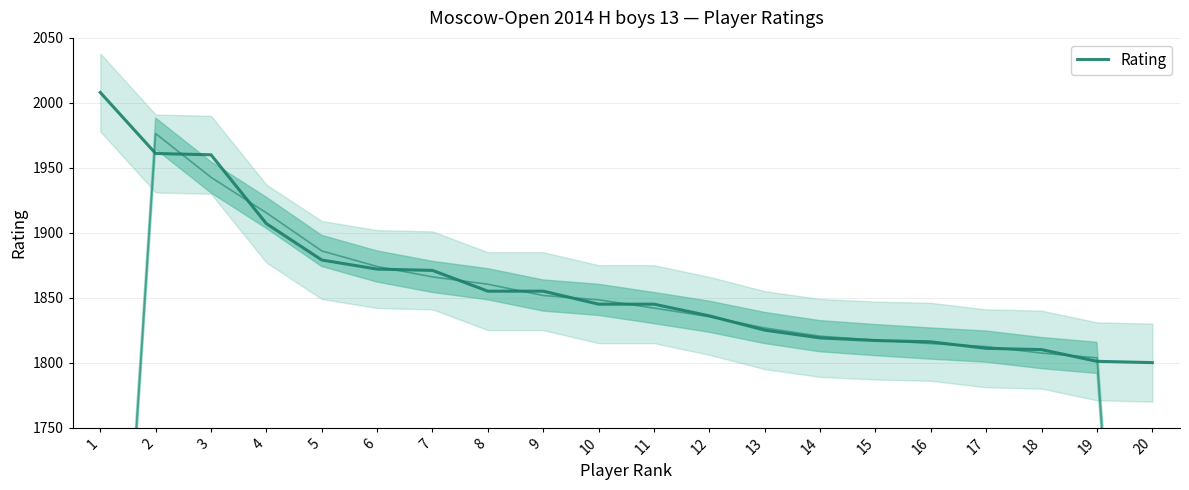

Where does the data first go above 1845?

1